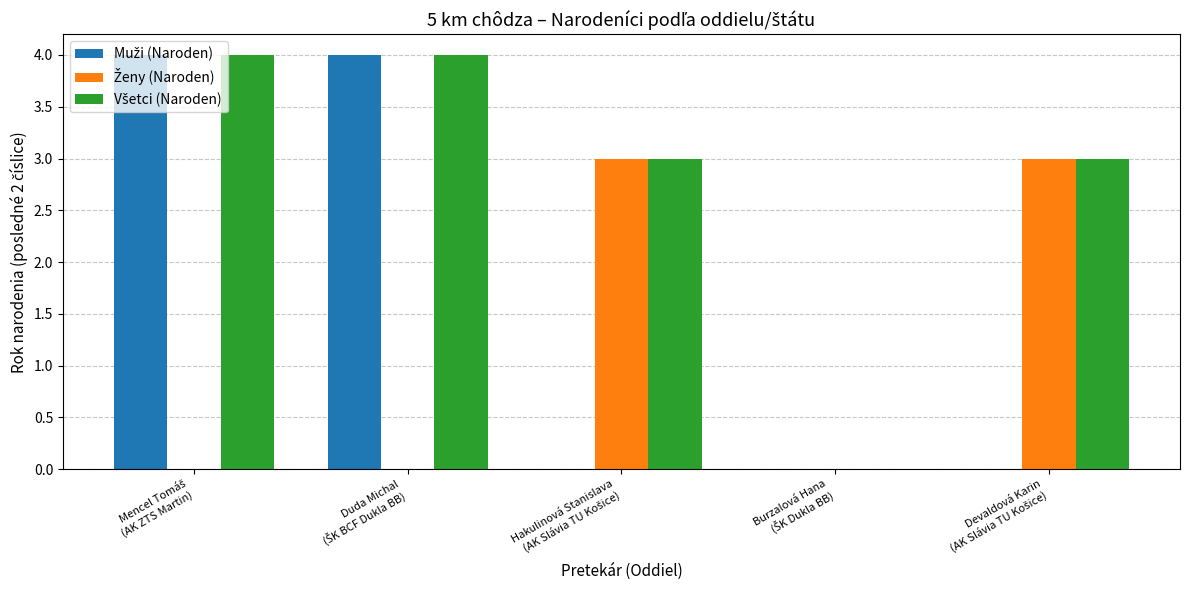

What is the greatest value displayed?

4